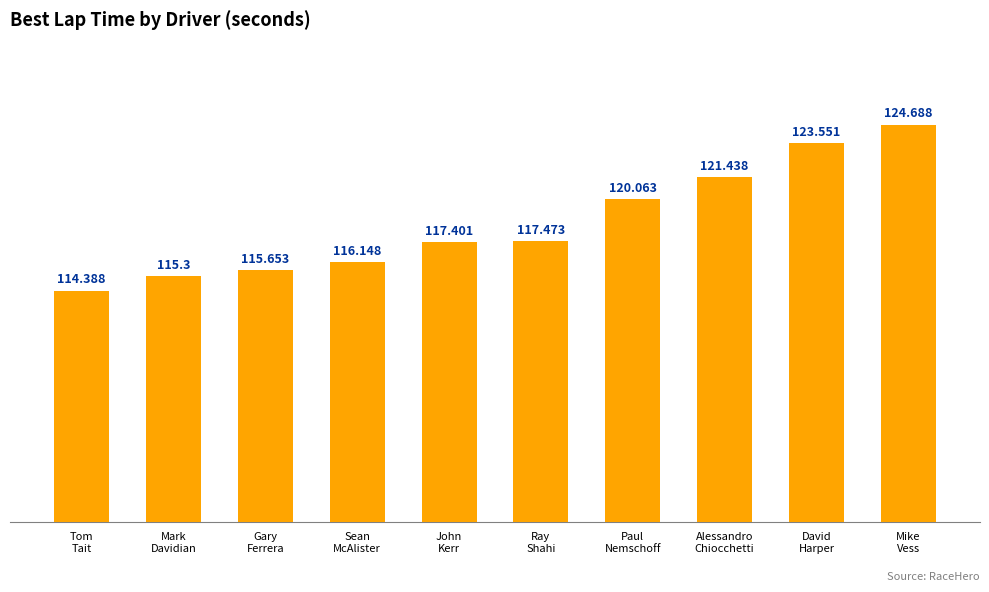

Approximately how many times larger is the value at David
Harper compared to Ray
Shahi?

1.1